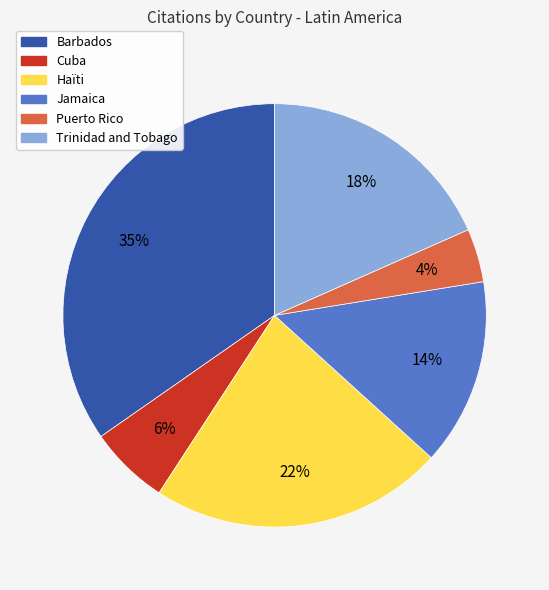

Which category has the biggest portion of the pie?

Barbados